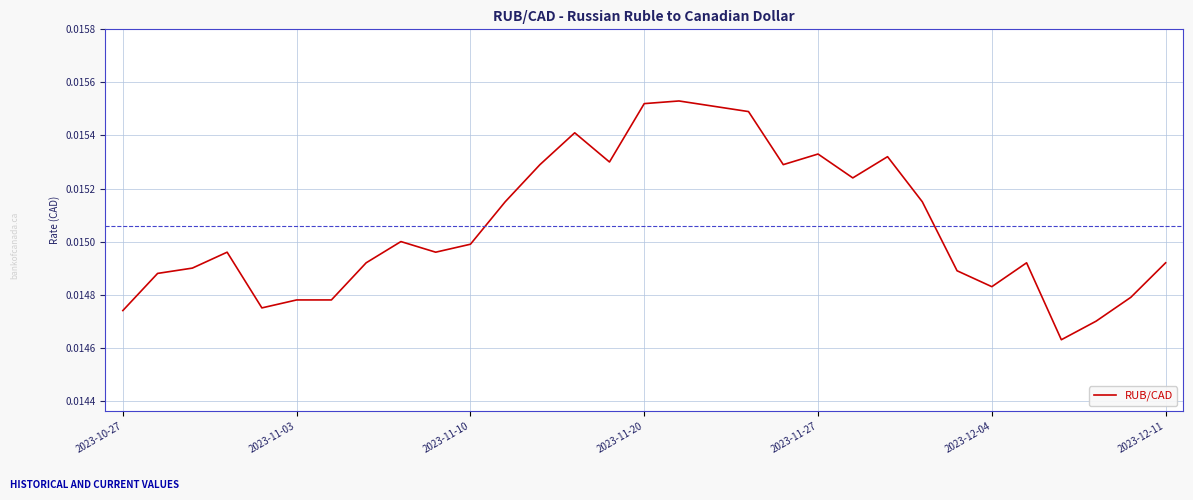

Does the chart have visible grid lines?

Yes